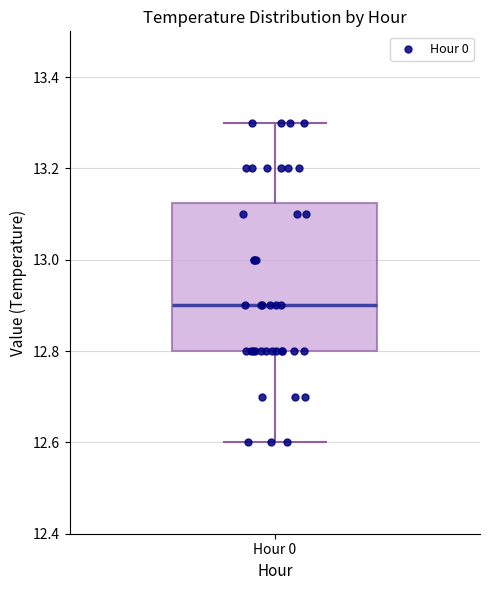

Transcribe this box plot: give where the median line is, the range the box spans, and where the two whiskers end, as read against the y-axis. The values are not printed on the chart, so give them approximately, as read against the axis.

median 12.90, box 12.80 to 13.12, whiskers 12.60 to 13.30